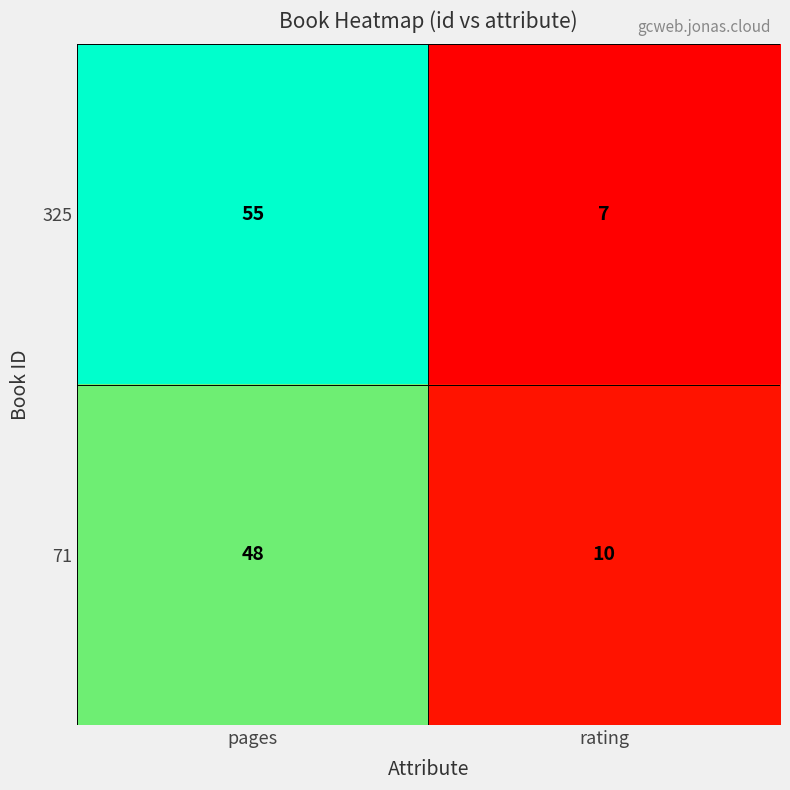

Read the 325 value at rating, to the nearest 5.

5